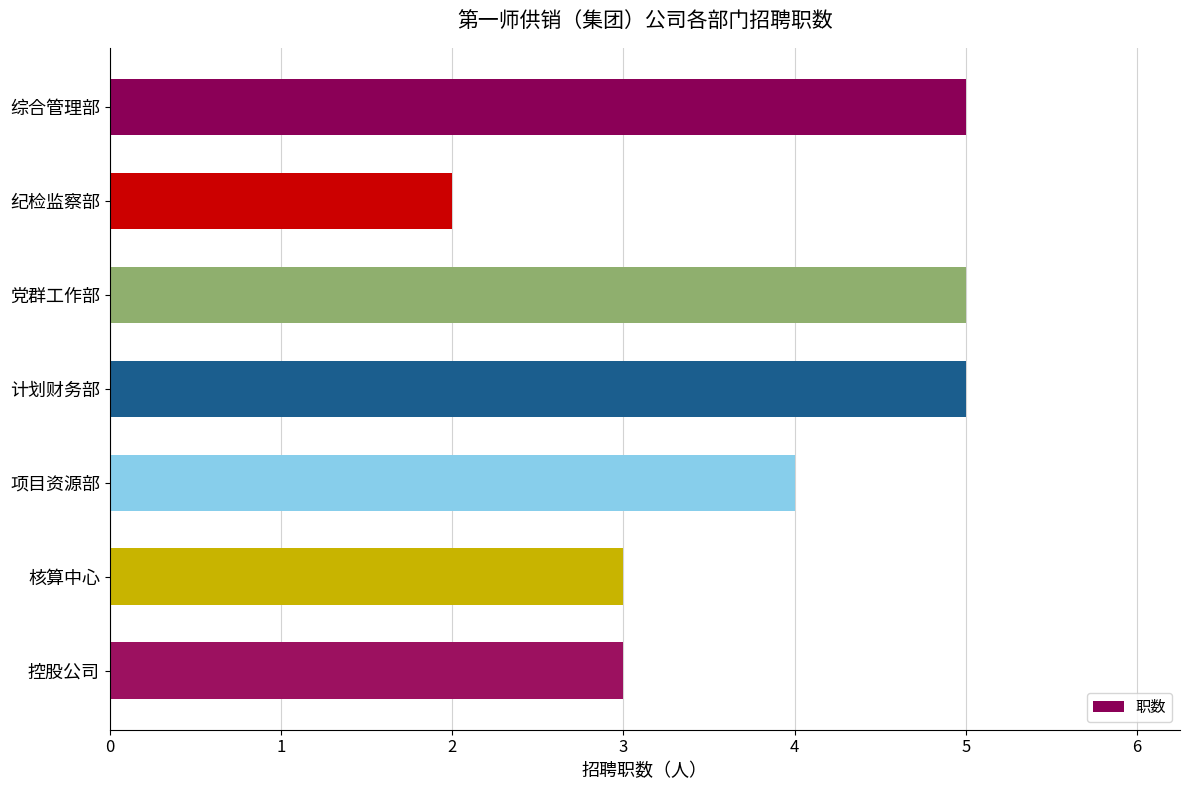

Between 控股公司 and 计划财务部, which is larger?

计划财务部